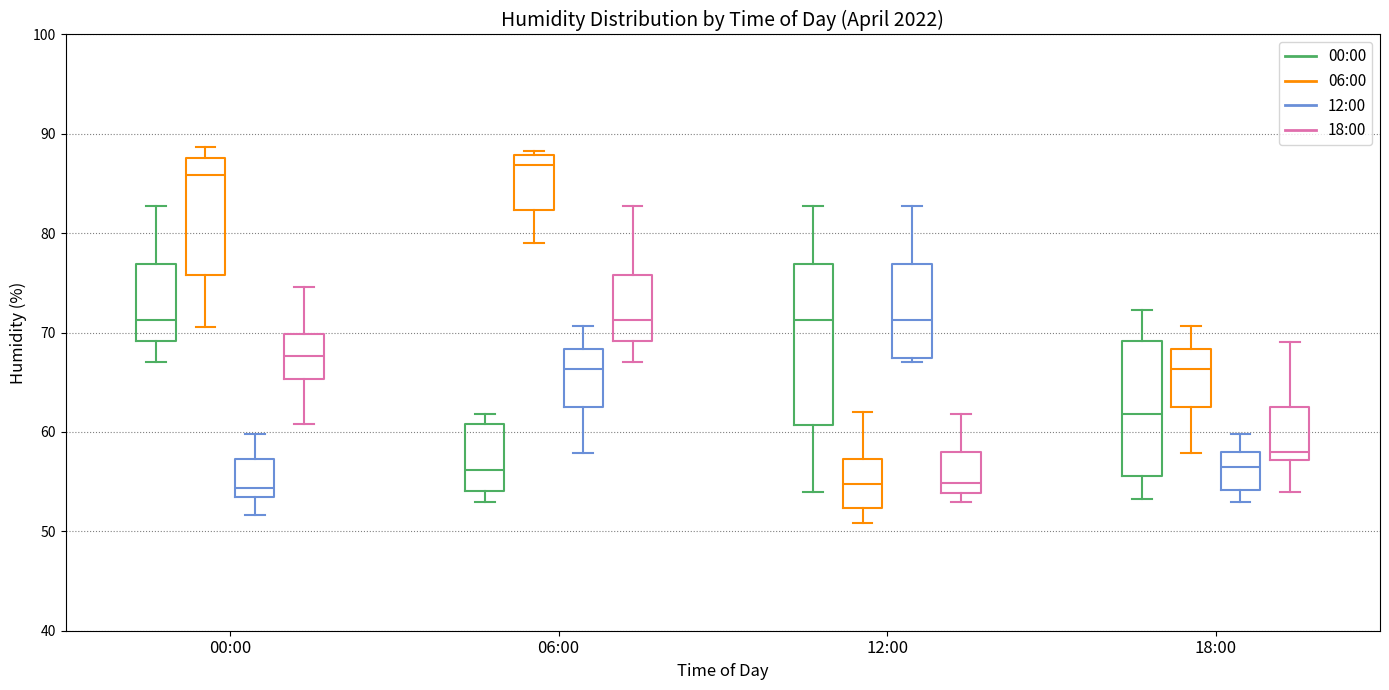

Reading left to right, read every box against the y-axis: the position of its median line, the range the box covers, and the ends of its whiskers. The values are not printed on the chart, so give them approximately, as read against the axis.

00:00 (00:00): median 71, box 69 to 77, whiskers 67 to 83
00:00 (06:00): median 86, box 76 to 88, whiskers 71 to 89
00:00 (12:00): median 54 (just above the box's lower edge), box 54 to 57, whiskers 52 to 60
00:00 (18:00): median 68, box 65 to 70, whiskers 61 to 75
06:00 (00:00): median 56, box 54 to 61, whiskers 53 to 62
06:00 (06:00): median 87, box 82 to 88, whiskers 79 to 88 (just above the box's upper edge)
06:00 (12:00): median 66, box 63 to 68, whiskers 58 to 71
06:00 (18:00): median 71, box 69 to 76, whiskers 67 to 83
12:00 (00:00): median 71, box 61 to 77, whiskers 54 to 83
12:00 (06:00): median 55, box 52 to 57, whiskers 51 to 62
12:00 (12:00): median 71, box 67 to 77, whiskers 67 (just below the box's lower edge) to 83
12:00 (18:00): median 55, box 54 to 58, whiskers 53 to 62
18:00 (00:00): median 62, box 56 to 69, whiskers 53 to 72
18:00 (06:00): median 66, box 63 to 68, whiskers 58 to 71
18:00 (12:00): median 57, box 54 to 58, whiskers 53 to 60
18:00 (18:00): median 58, box 57 to 63, whiskers 54 to 69